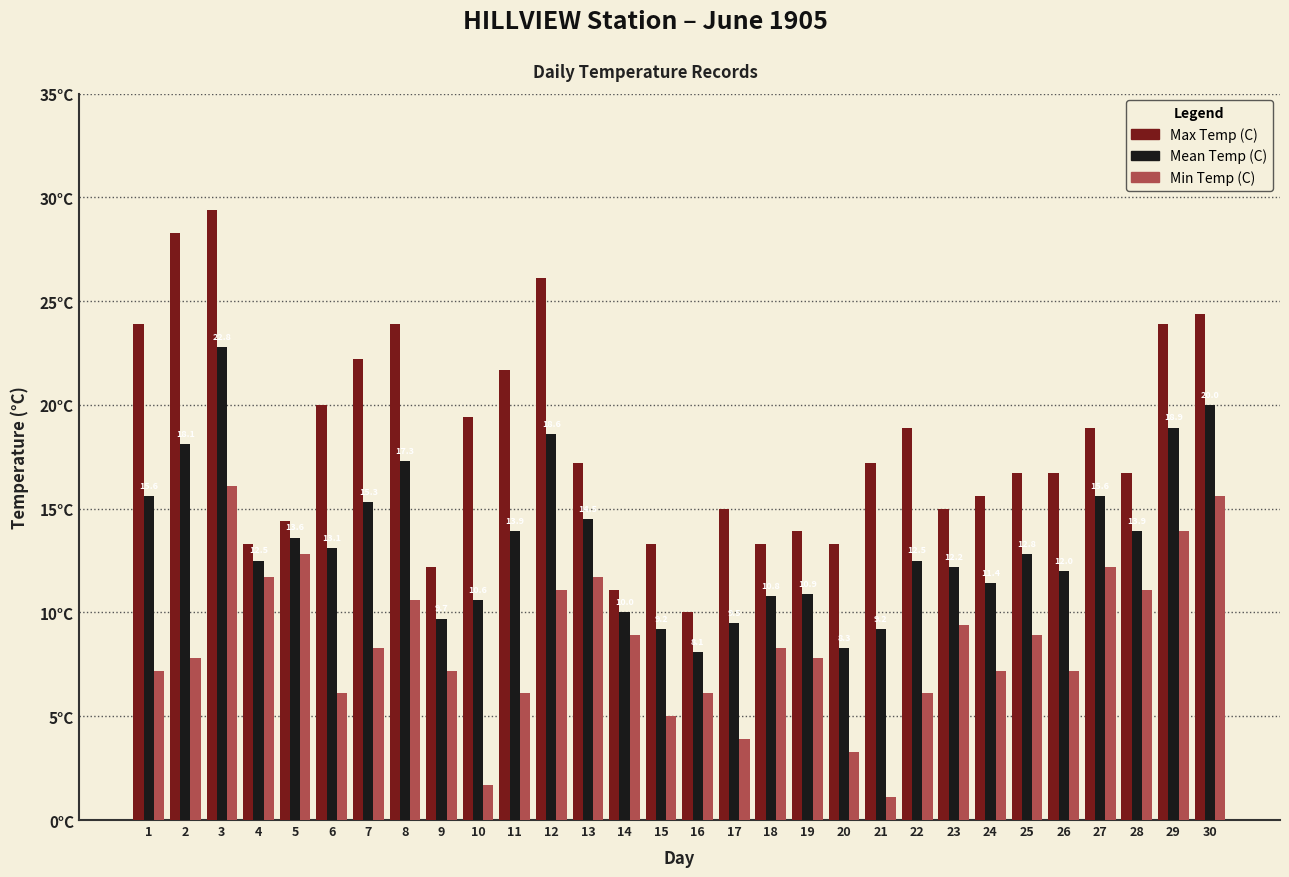

Read the Max Temp (C) value at 10.

19.4